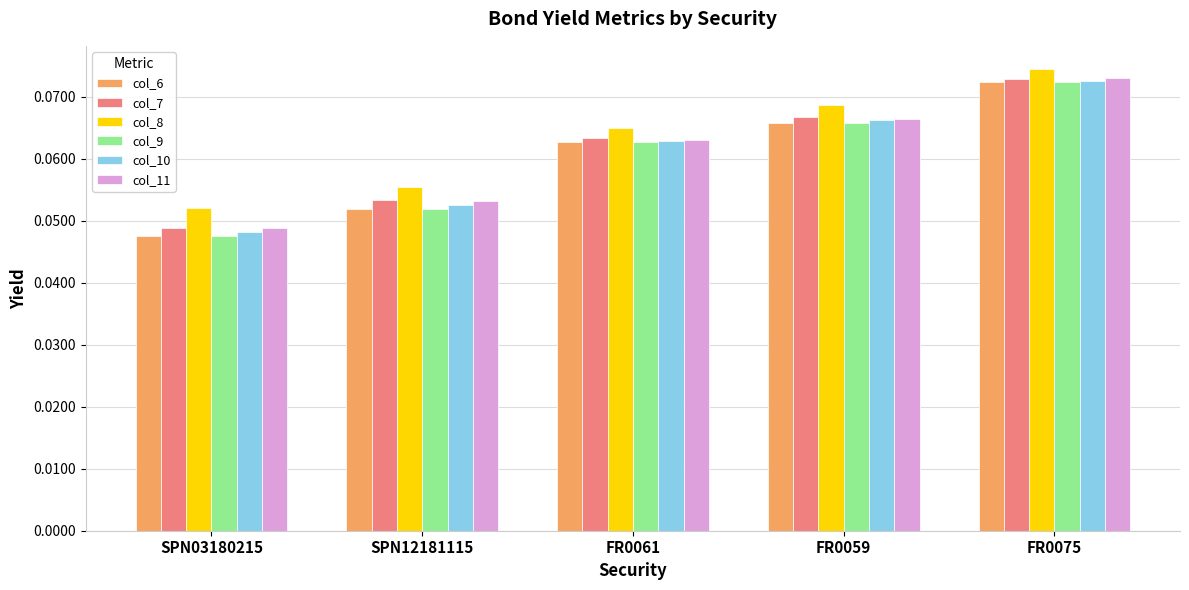

What is the sum of all col_7 values?

0.3